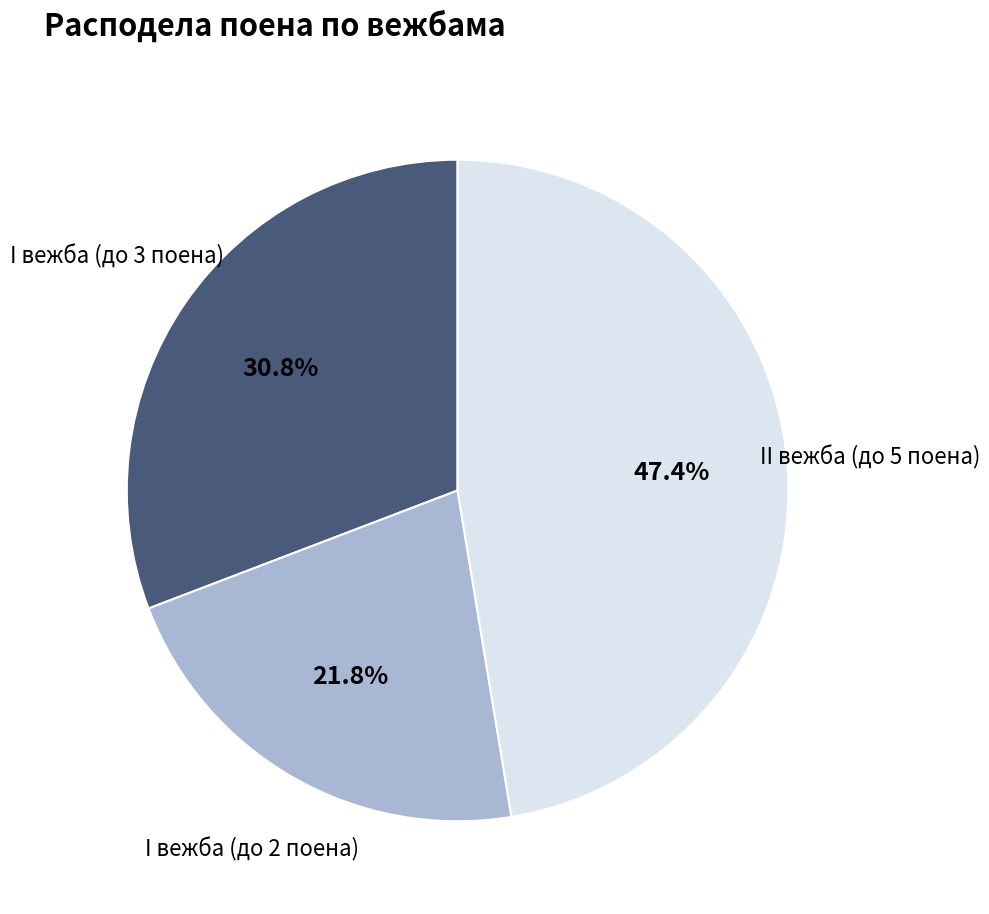

Is there any slice that represents more than half of the pie?

No